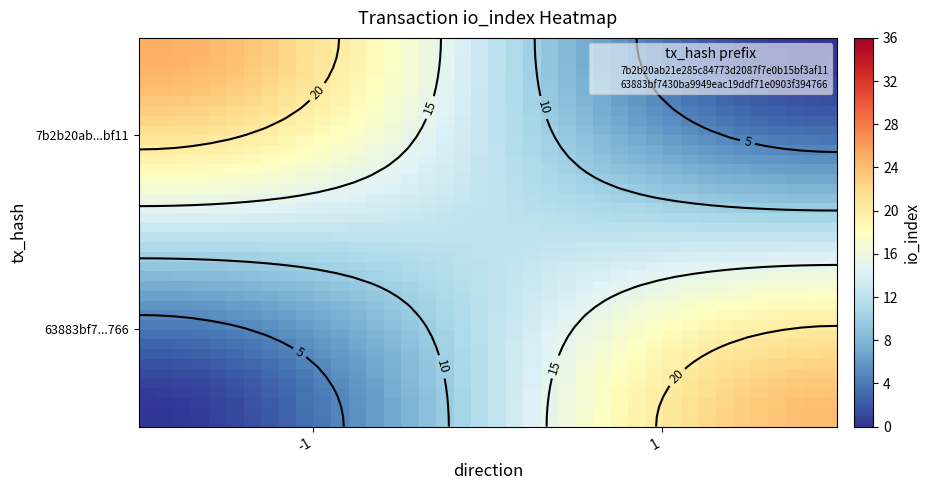

How many data points does each series have?

40